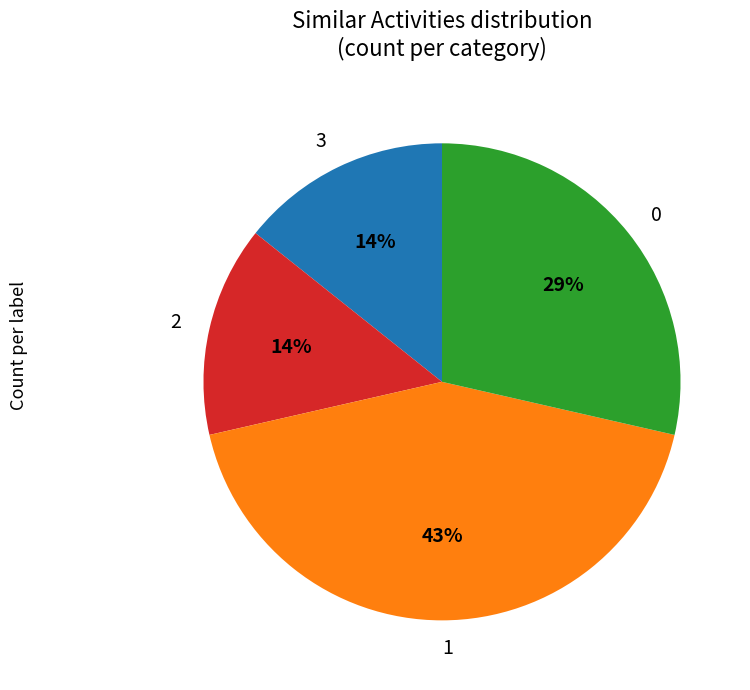

To the nearest percent, what portion does 2 represent?

14%